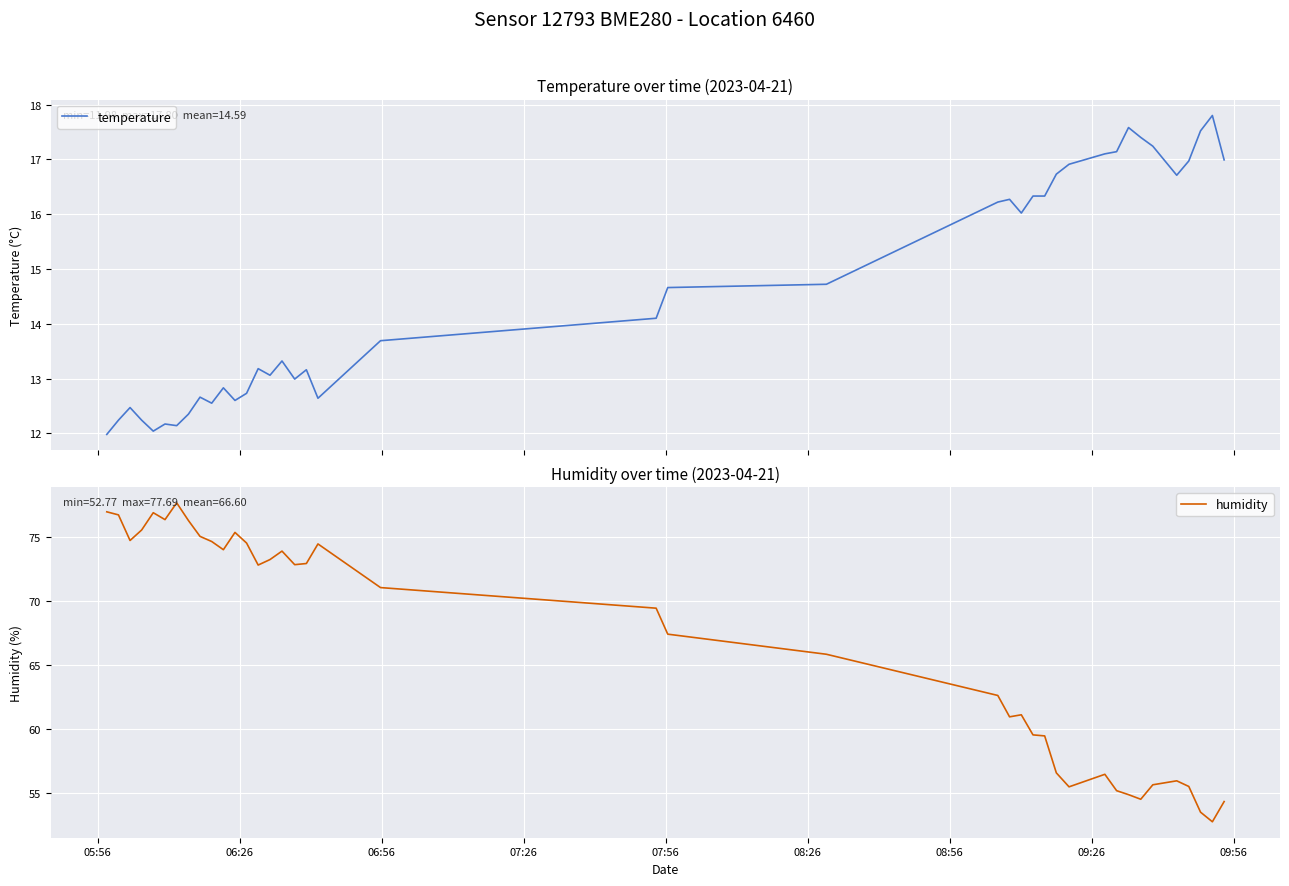

At how many categories does at least one series exceed 70?

20